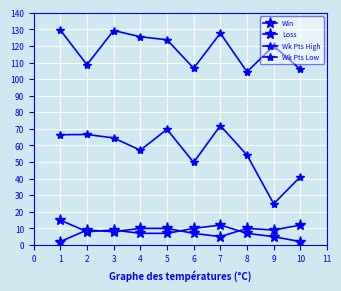

Is it true that Win equals 3.8 at 3?

False